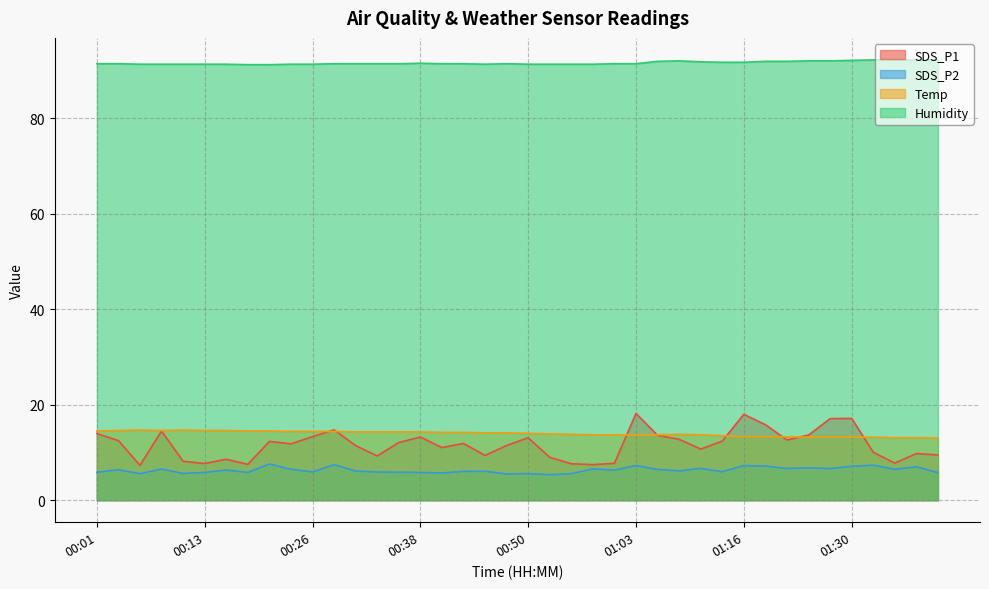

Between 00:31 and 00:50, which is larger?

00:50